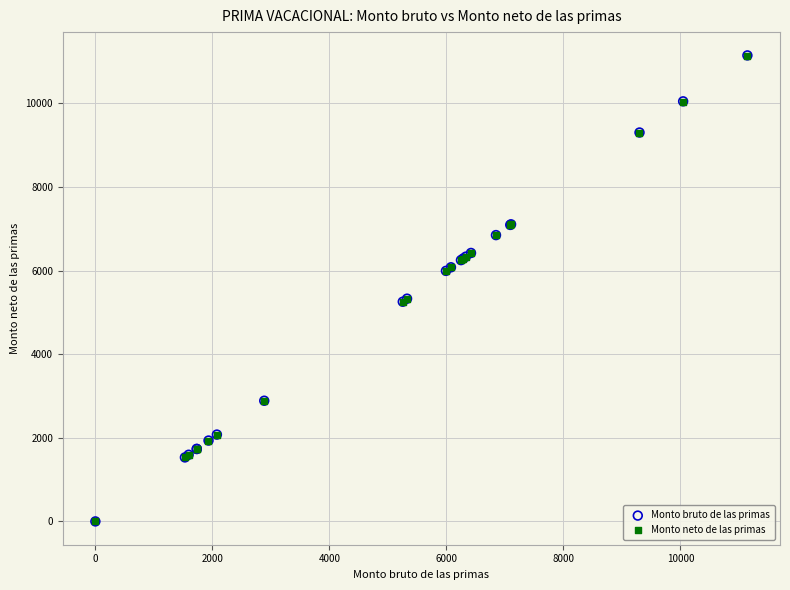

Which series has the widest spread of Y values?

Monto bruto de las primas